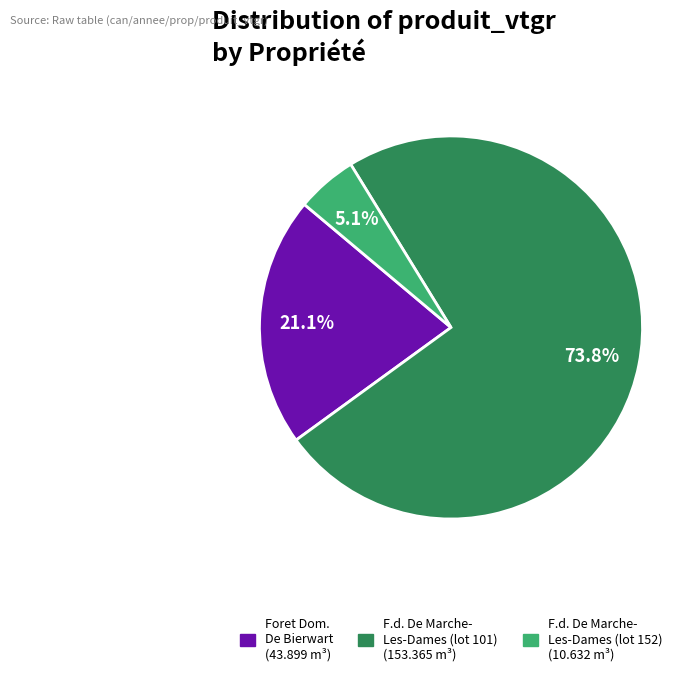

Is there a majority slice in this chart?

Yes